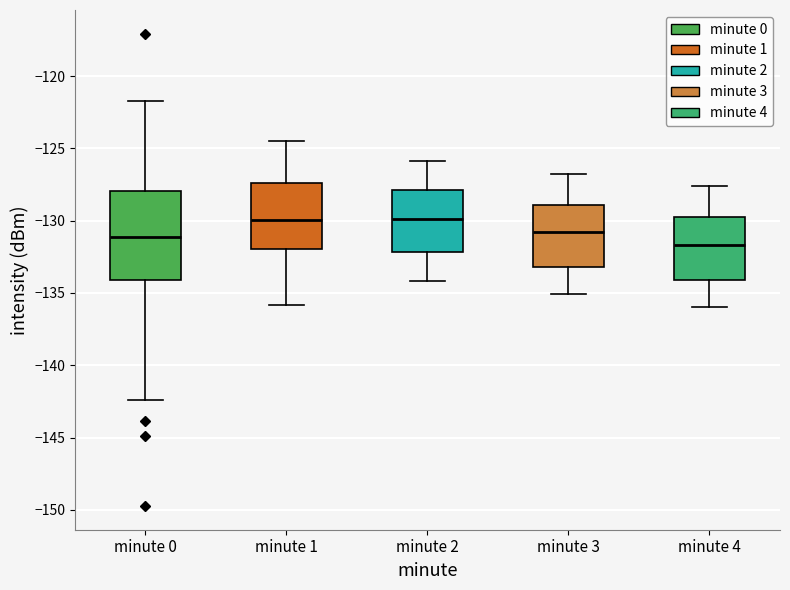

Where is the lower edge of the box for minute 3 on the y-axis? The values are not printed on the chart, so give them approximately, as read against the axis.

-133.0